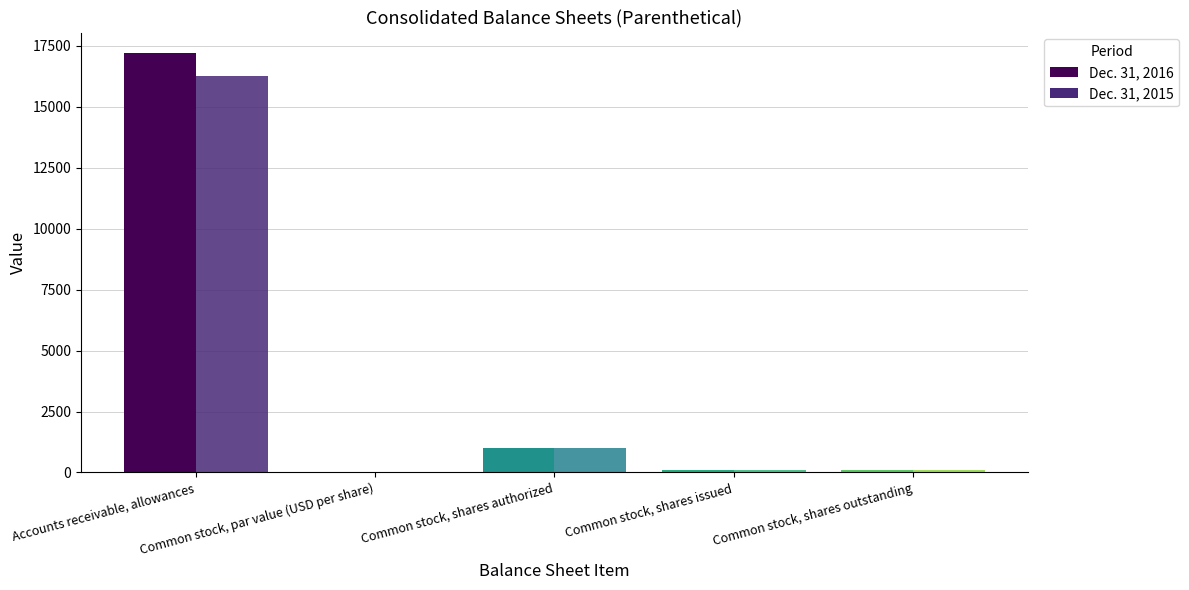

Is it true that Dec. 31, 2015 equals 27876.4 at Accounts receivable, allowances?

False